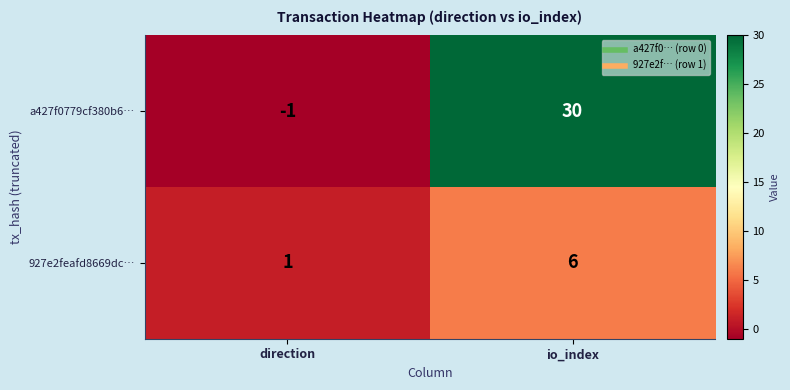

Count the number of categories in the chart.

2